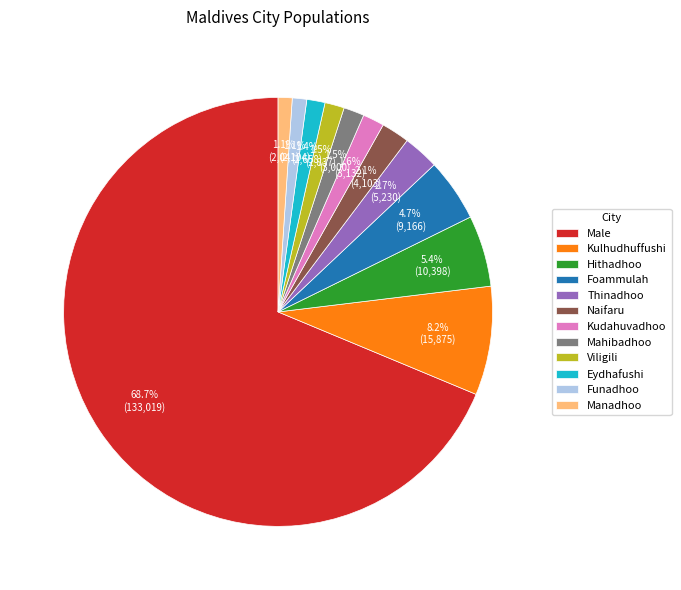

What percentage do Eydhafushi and Mahibadhoo together represent?

2.9%